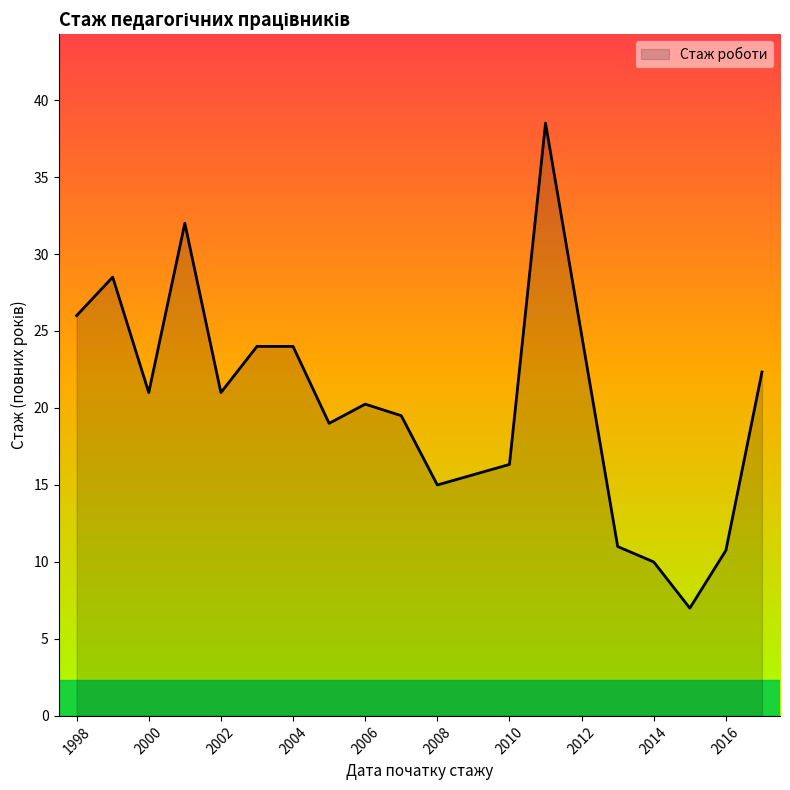

What is the greatest value displayed?

38.5